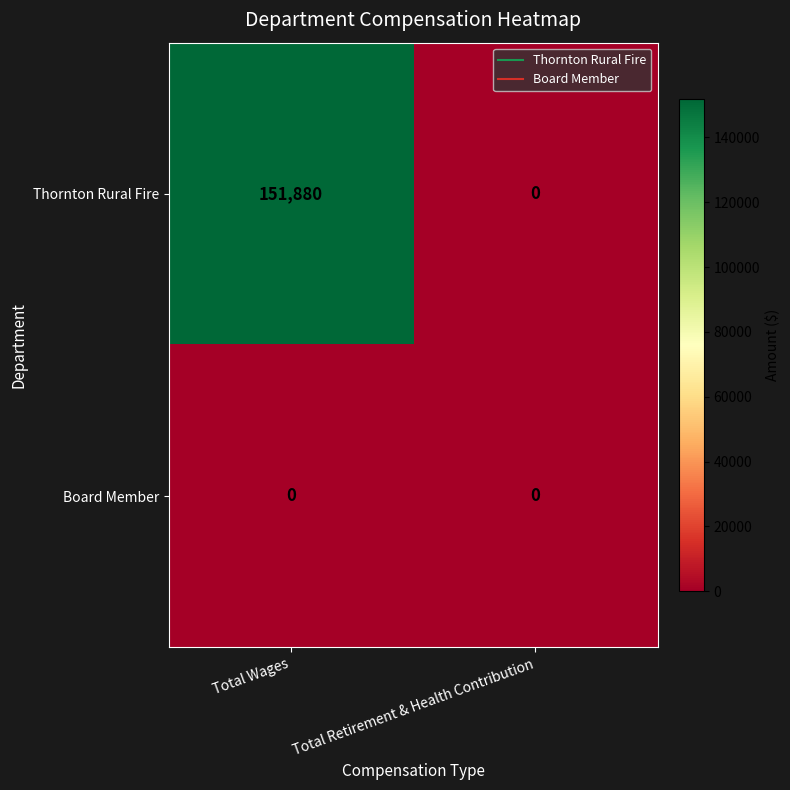

At which category is the sum across all series the highest?

Total Wages